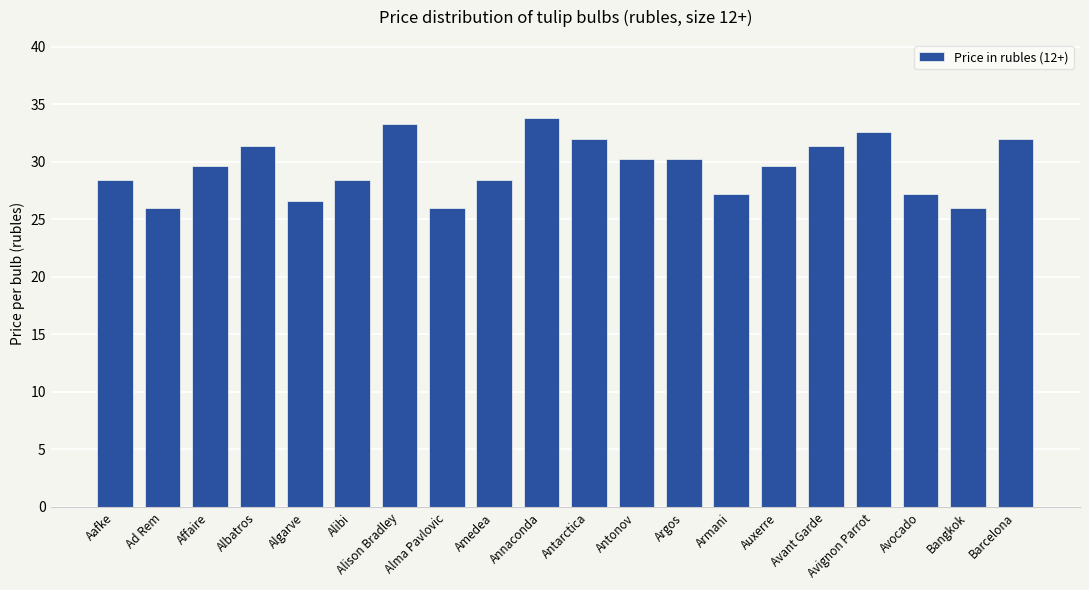

What is the sum of the values at Alibi and Bangkok?

54.3